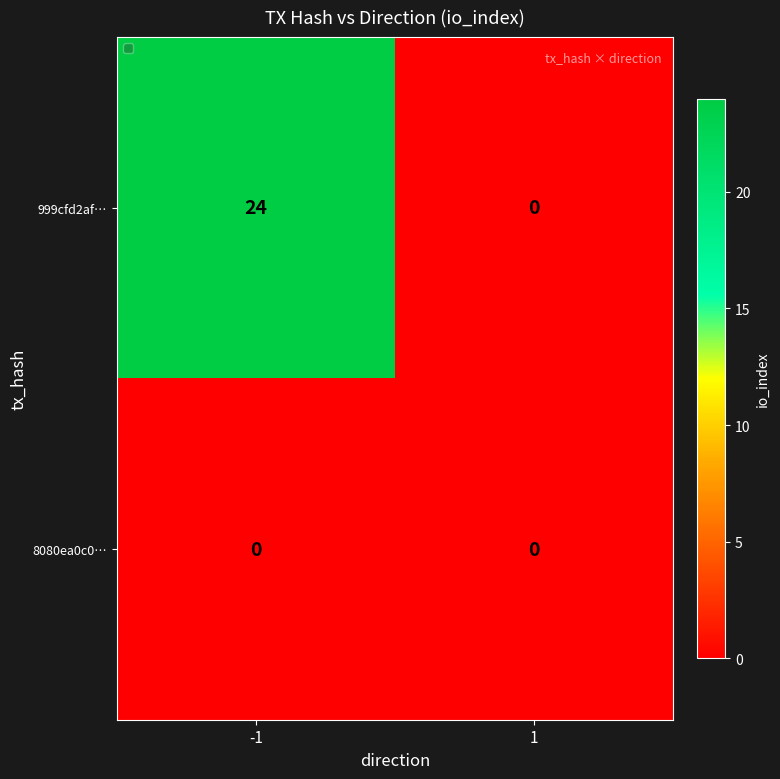

What is the maximum value shown in the chart?

24